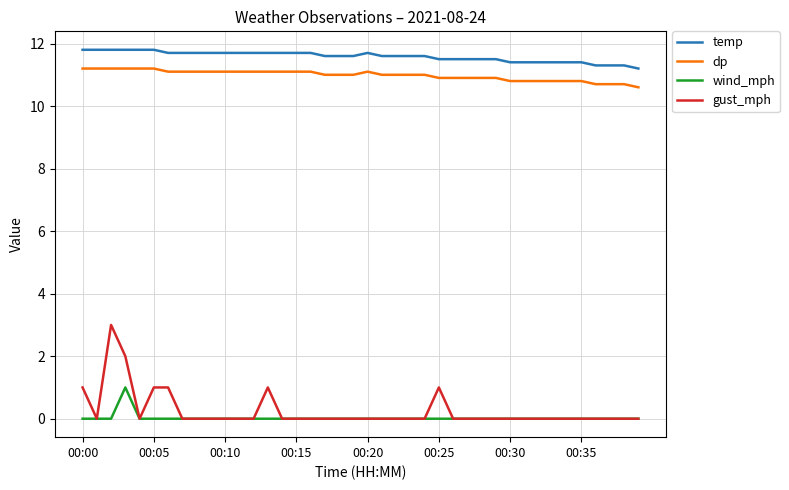

Reading left to right, list all the values displayed in this chart.

temp: 11.8	11.8	11.8	11.8	11.8	11.8	11.7	11.7	11.7	11.7	11.7	11.7	11.7	11.7	11.7	11.7	11.7	11.6	11.6	11.6	11.7	11.6	11.6	11.6	11.6	11.5	11.5	11.5	11.5	11.5	11.4	11.4	11.4	11.4	11.4	11.4	11.3	11.3	11.3	11.2
dp: 11.2	11.2	11.2	11.2	11.2	11.2	11.1	11.1	11.1	11.1	11.1	11.1	11.1	11.1	11.1	11.1	11.1	11.0	11.0	11.0	11.1	11.0	11.0	11.0	11.0	10.9	10.9	10.9	10.9	10.9	10.8	10.8	10.8	10.8	10.8	10.8	10.7	10.7	10.7	10.6
wind_mph: 0.0	0.0	0.0	1.0	0.0	0.0	0.0	0.0	0.0	0.0	0.0	0.0	0.0	0.0	0.0	0.0	0.0	0.0	0.0	0.0	0.0	0.0	0.0	0.0	0.0	0.0	0.0	0.0	0.0	0.0	0.0	0.0	0.0	0.0	0.0	0.0	0.0	0.0	0.0	0.0
gust_mph: 1.0	0.0	3.0	2.0	0.0	1.0	1.0	0.0	0.0	0.0	0.0	0.0	0.0	1.0	0.0	0.0	0.0	0.0	0.0	0.0	0.0	0.0	0.0	0.0	0.0	1.0	0.0	0.0	0.0	0.0	0.0	0.0	0.0	0.0	0.0	0.0	0.0	0.0	0.0	0.0